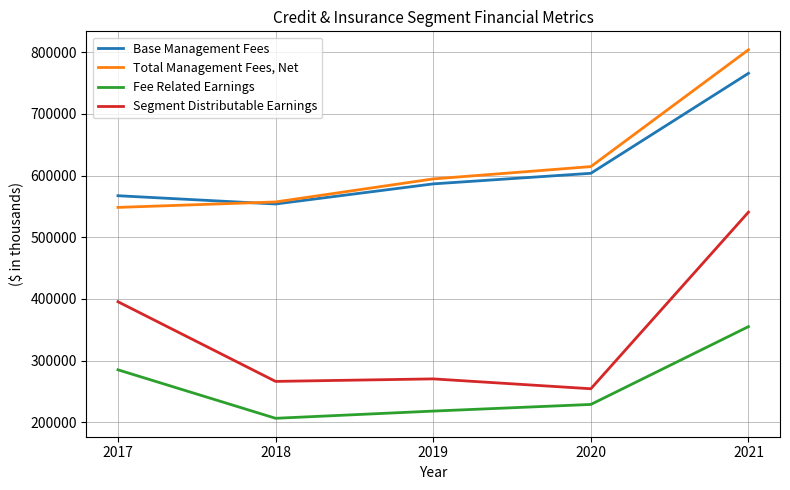

What is the total value across all series at 2017?

1796013